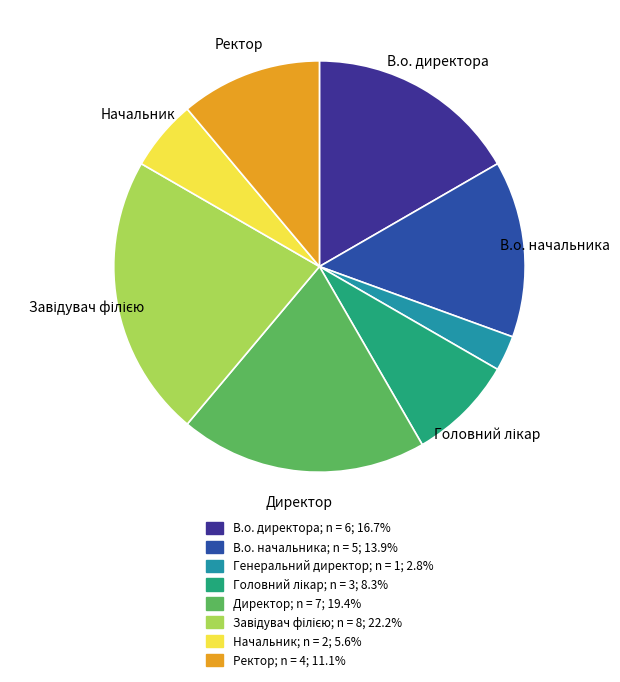

Does any single category account for the majority?

No